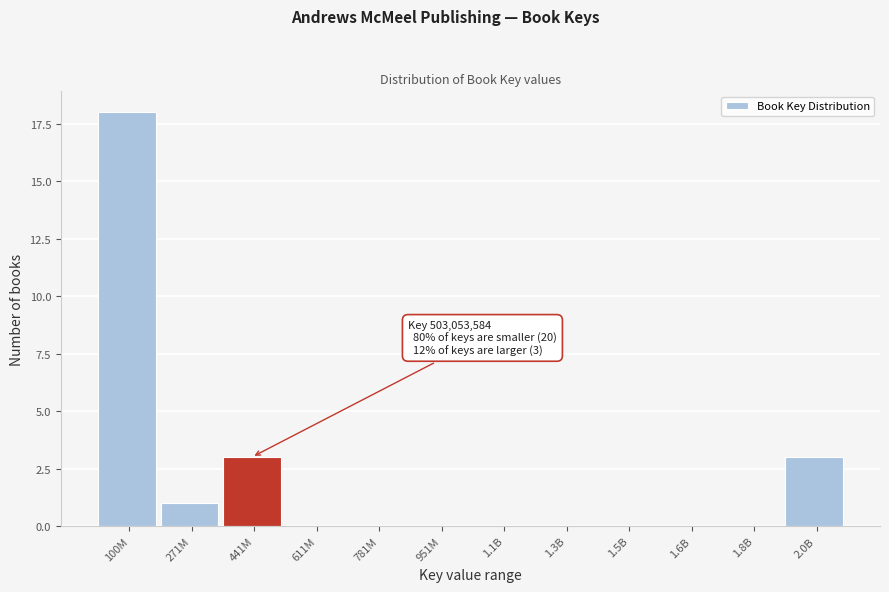

Reading right to left, transcribe all the data shown in this chart.

2.0B=3	1.8B=0	1.6B=0	1.5B=0	1.3B=0	1.1B=0	951M=0	781M=0	611M=0	441M=3	271M=1	100M=18